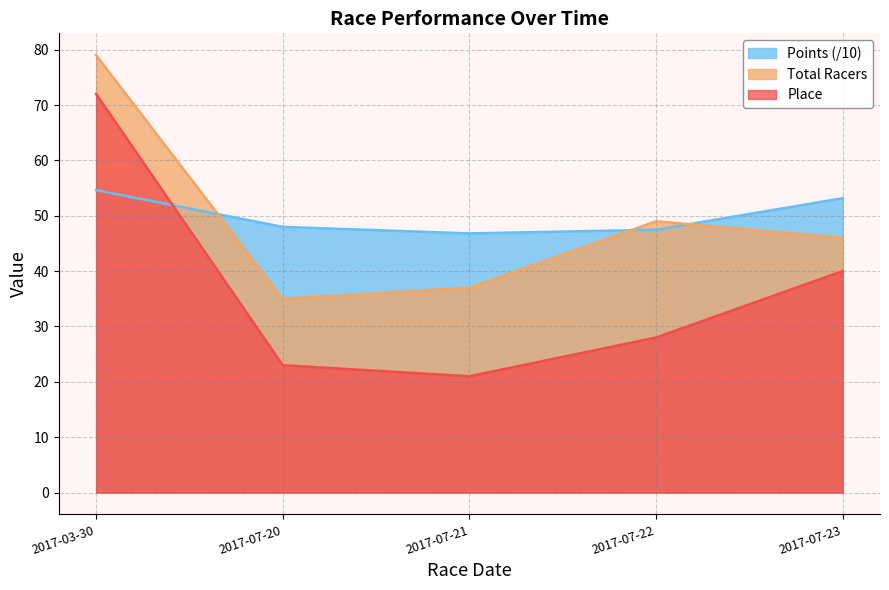

True or false: Place and Points cross at least once.

True